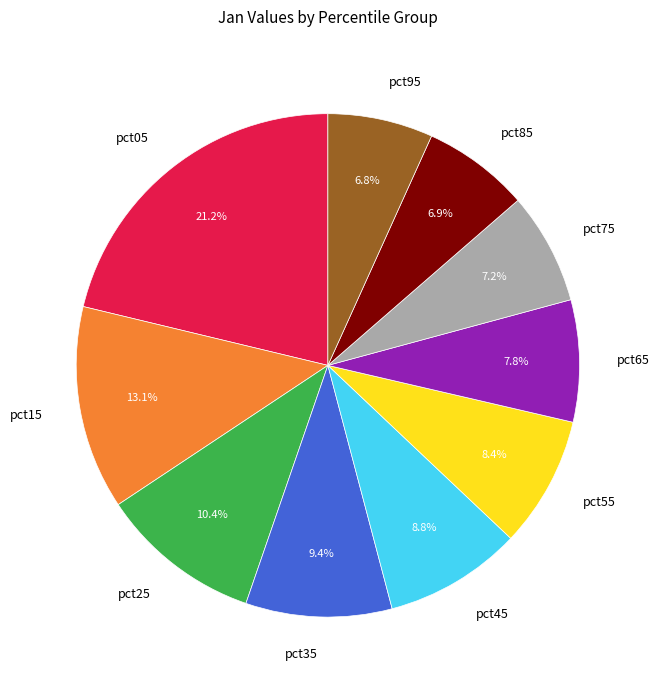

Which category has the biggest portion of the pie?

pct05